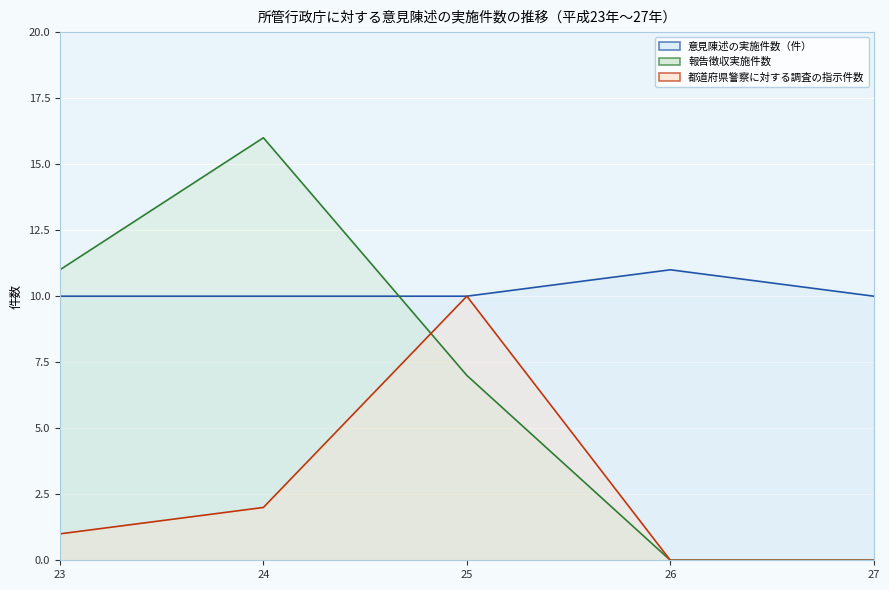

Does the chart display data point markers on the line(s)?

No